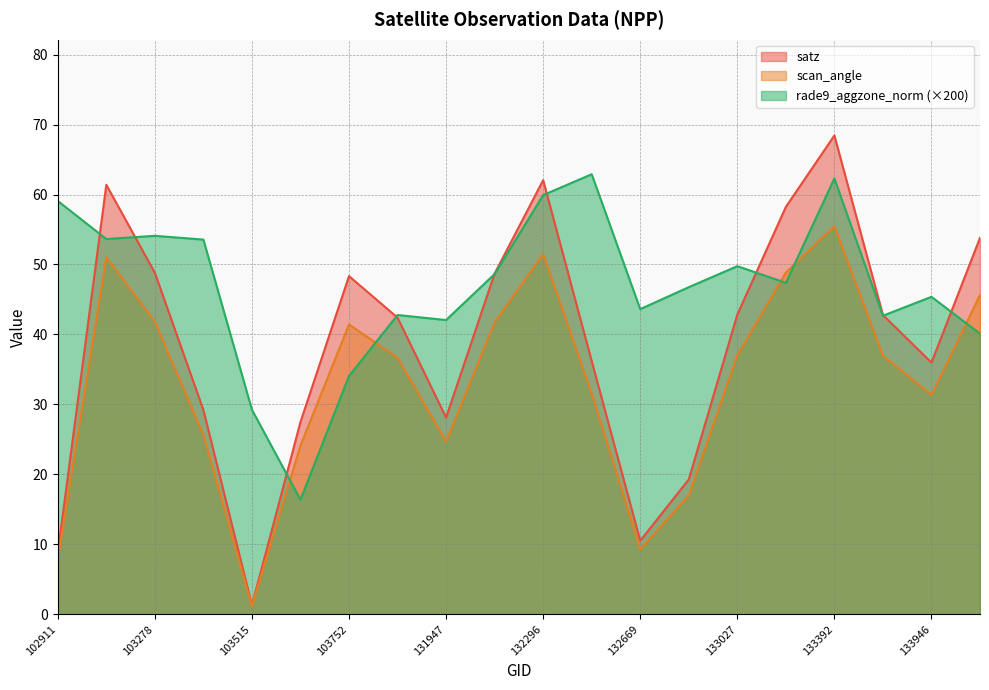

What is the greatest value displayed?

68.4